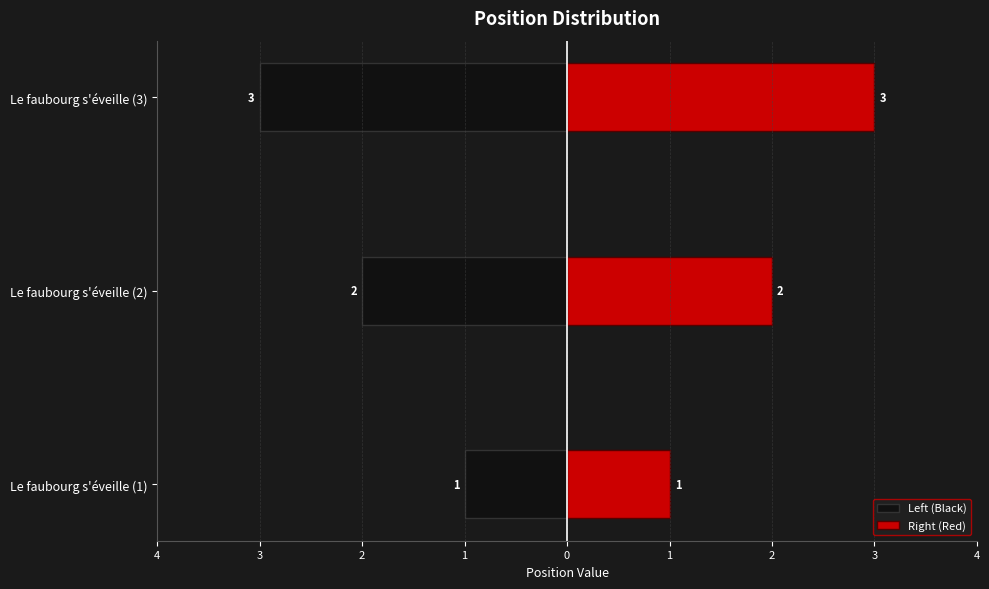

Which series has the largest range (max minus min)?

Left (Black)